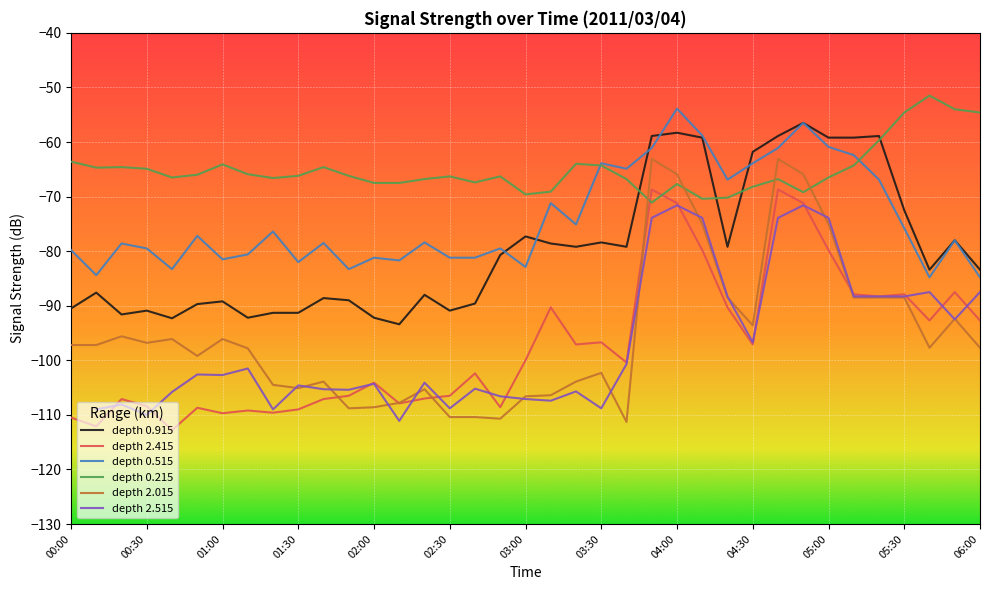

Is this an area chart (filled region under the line)?

No